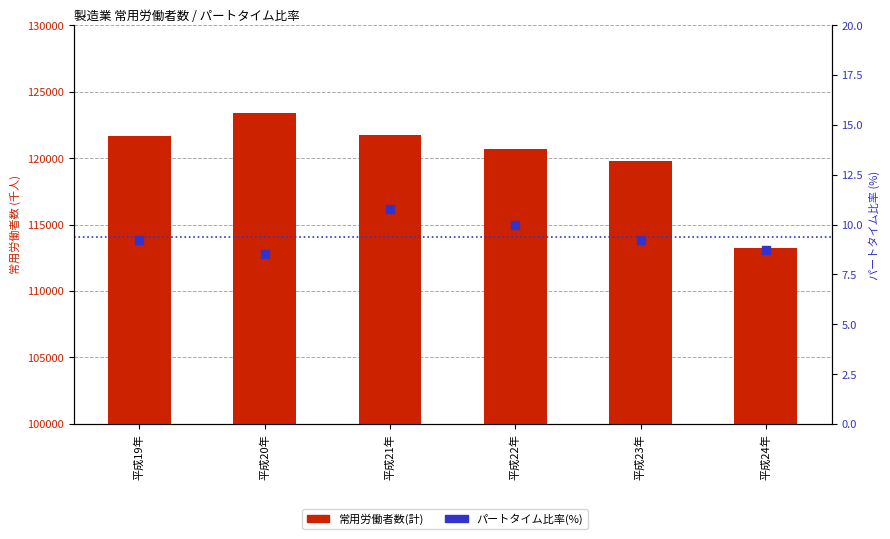

Is the value of 常用労働者数(計) at 平成19年 greater than the value of パートタイム比率(%) at 平成21年?

Yes